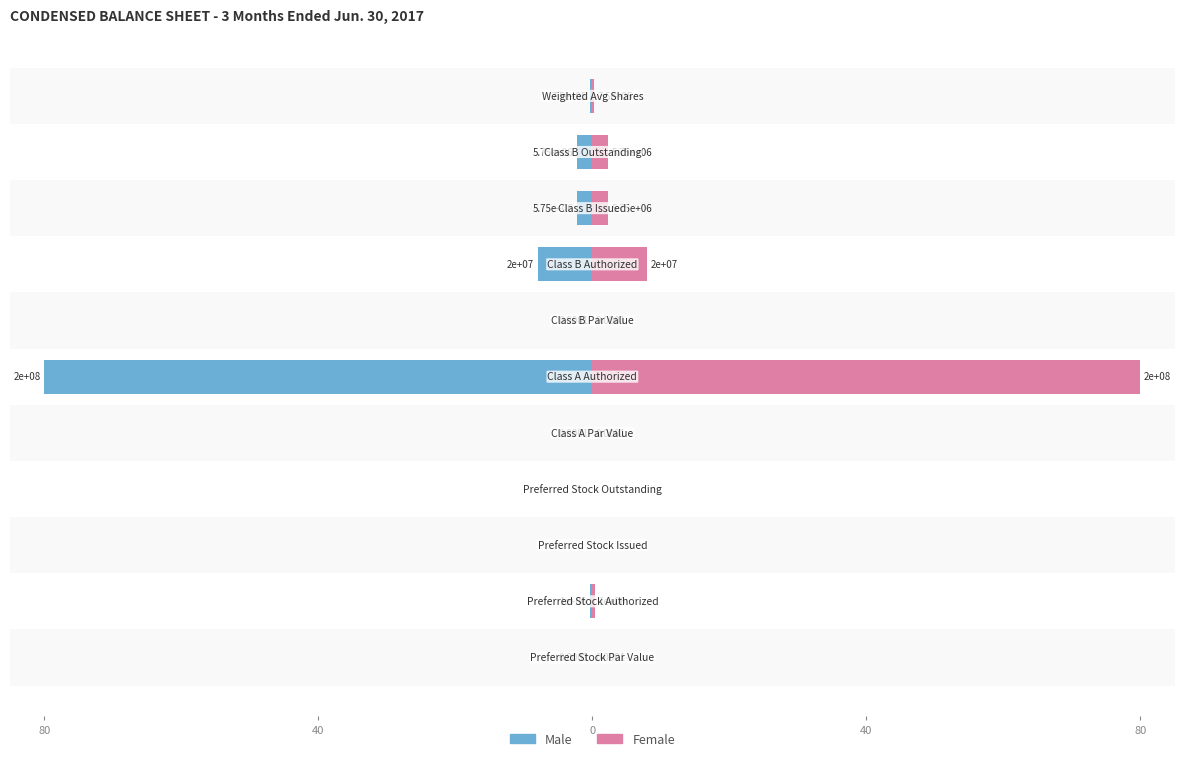

List the series in order of their overall mean, highest first.

Female, Male